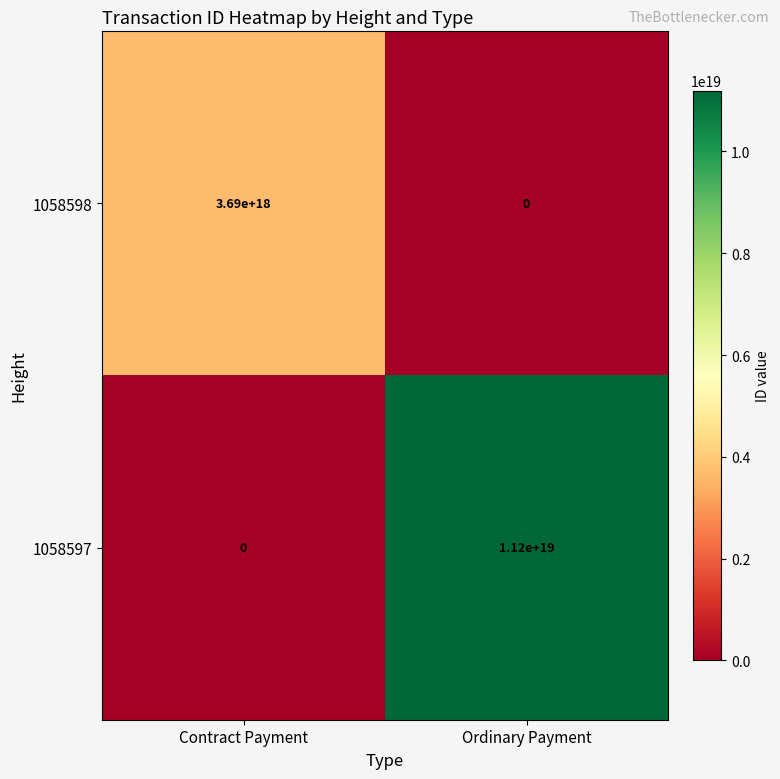

At which label does 1058597 reach its peak?

Ordinary Payment